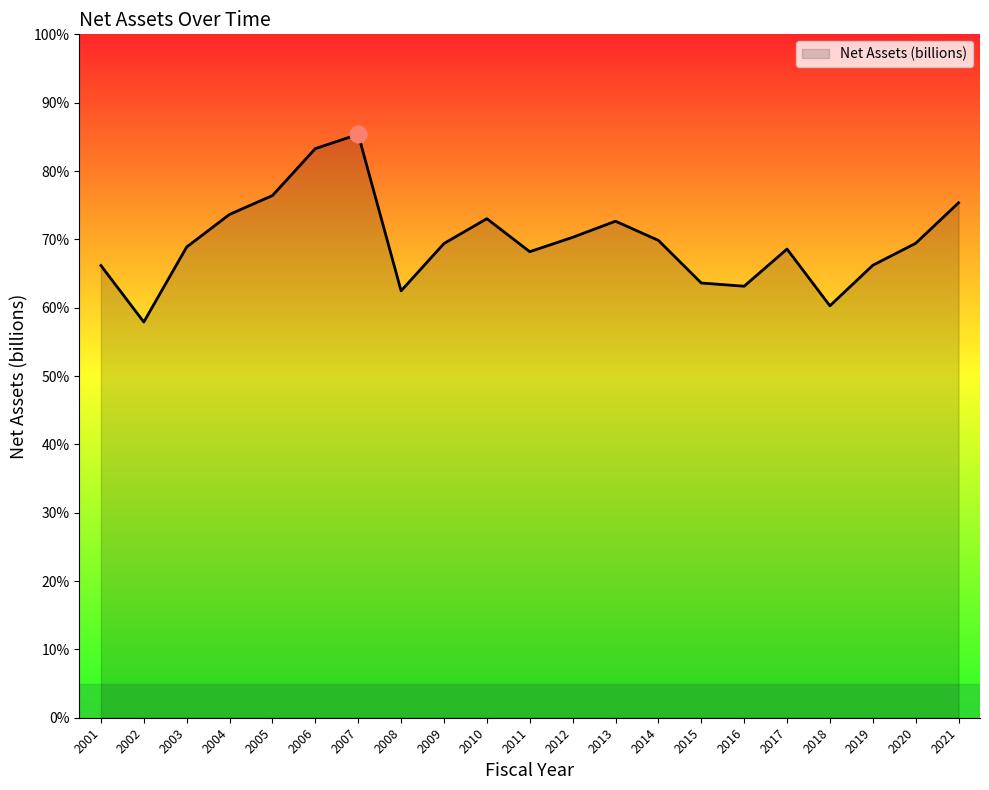

How many points are higher than both their immediate neighbors (excluding endpoints)?

4